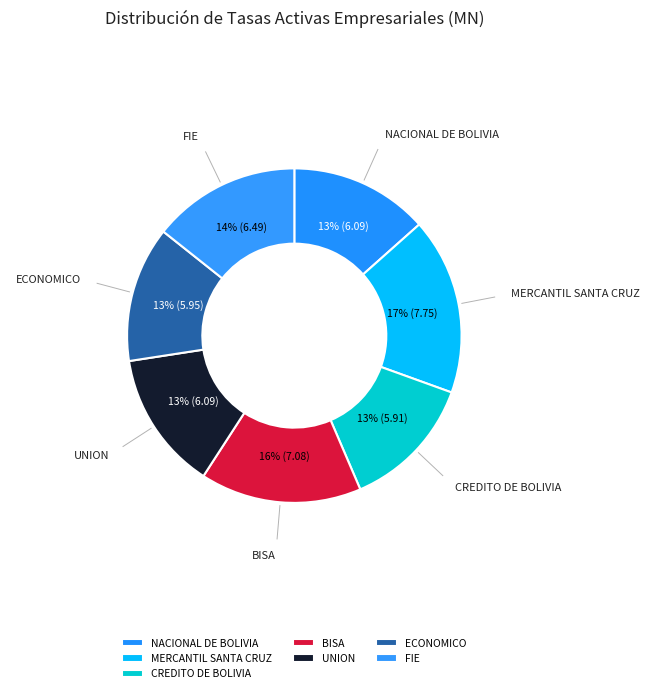

Does ECONOMICO represent more than half of the total?

No